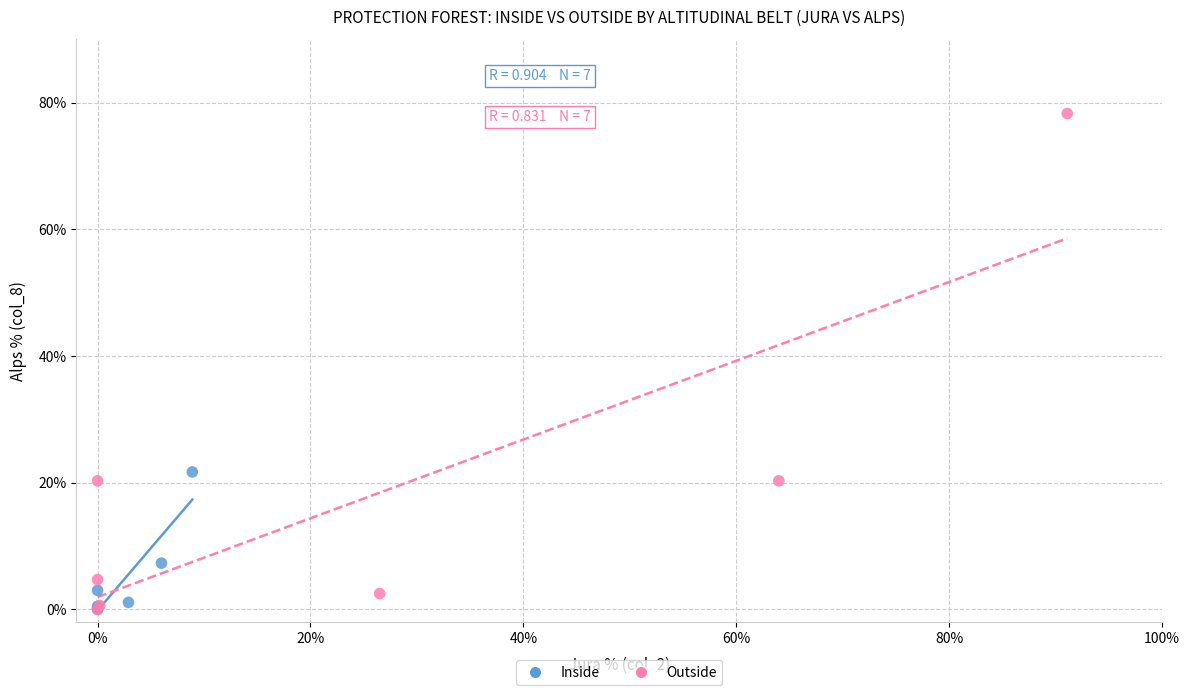

Which series has the largest Y range (max minus min)?

Outside